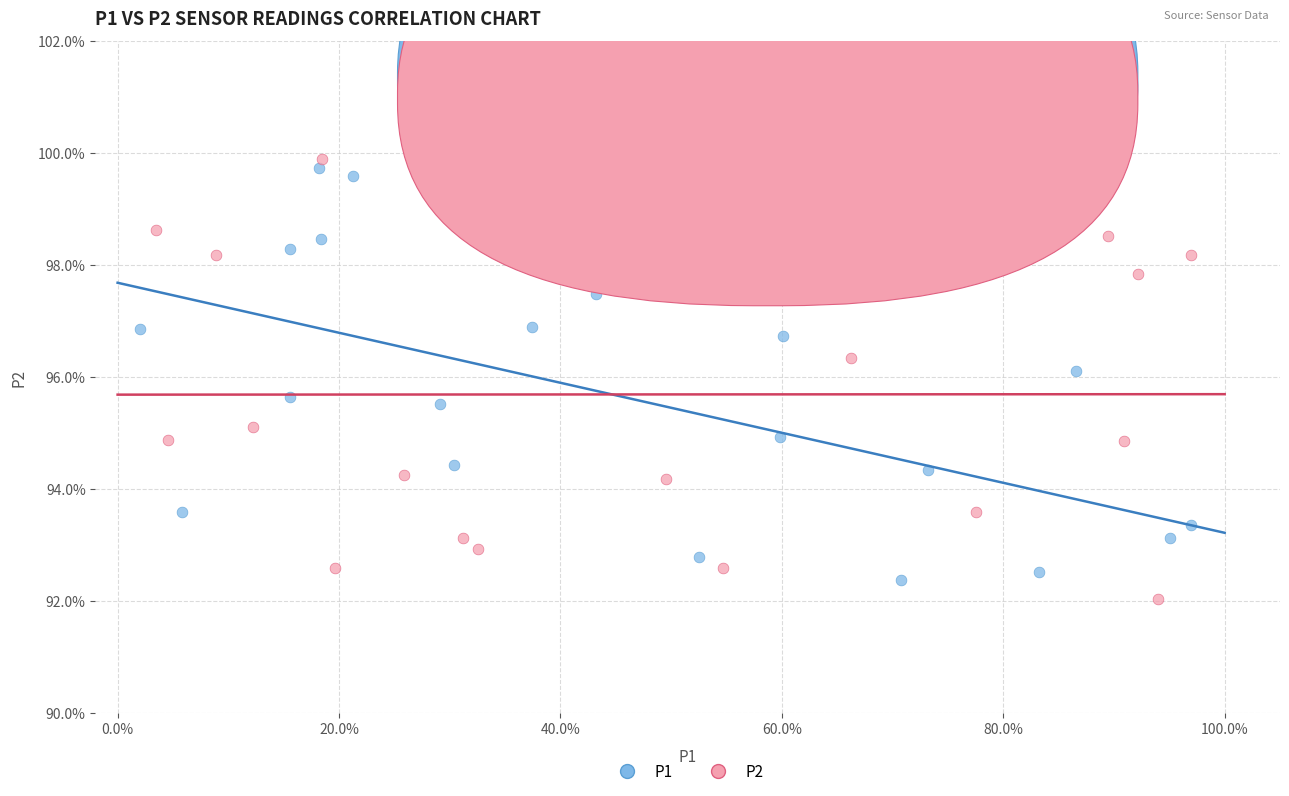

What are all the series names shown in the legend?

P1, P2